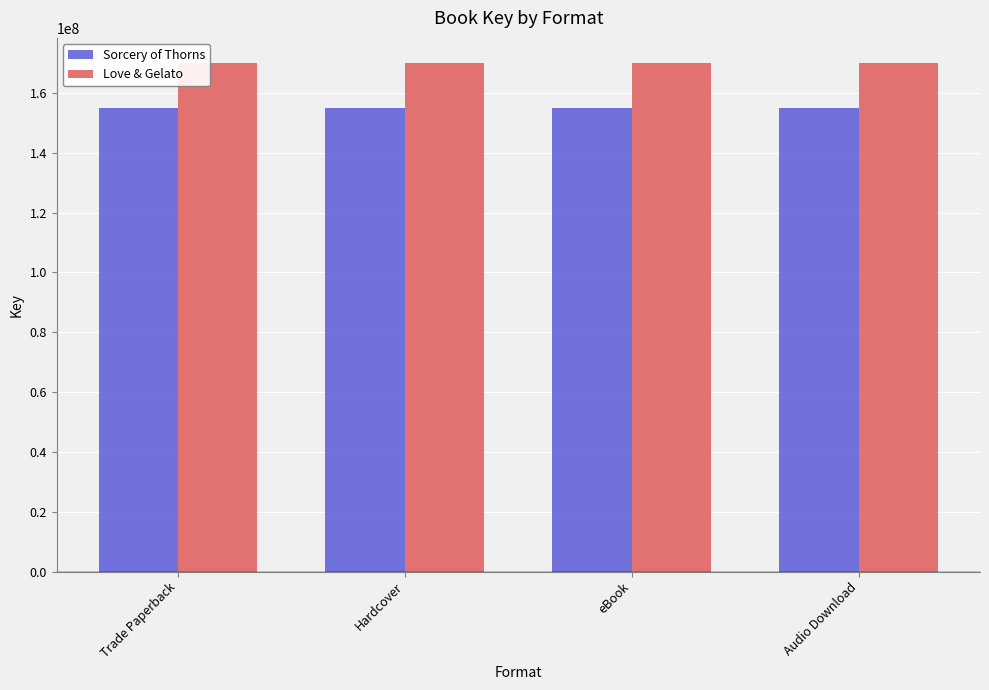

How many bars are there in total?

8